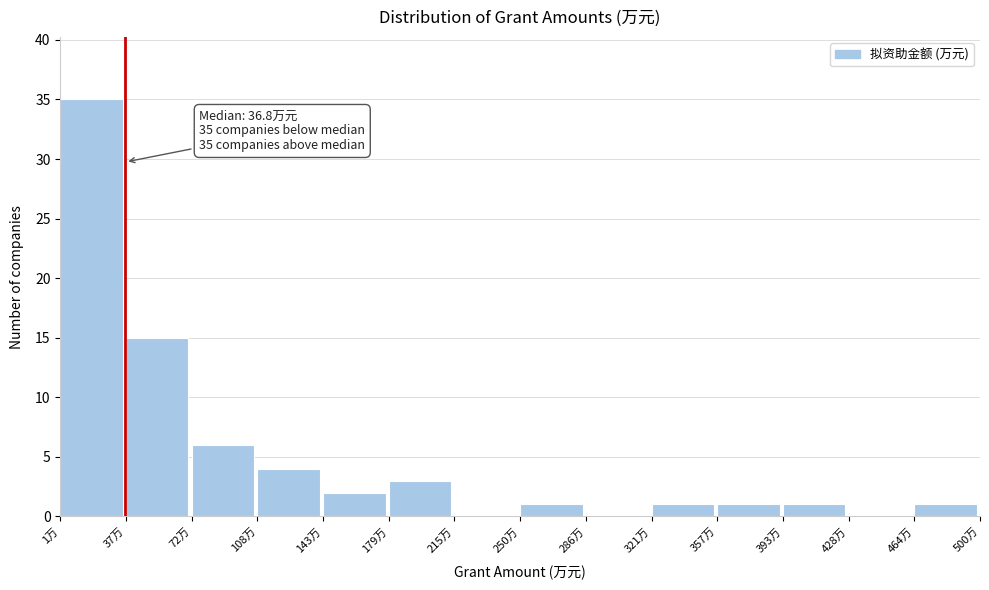

Which range on the x-axis has the tallest bar?

0 to 35